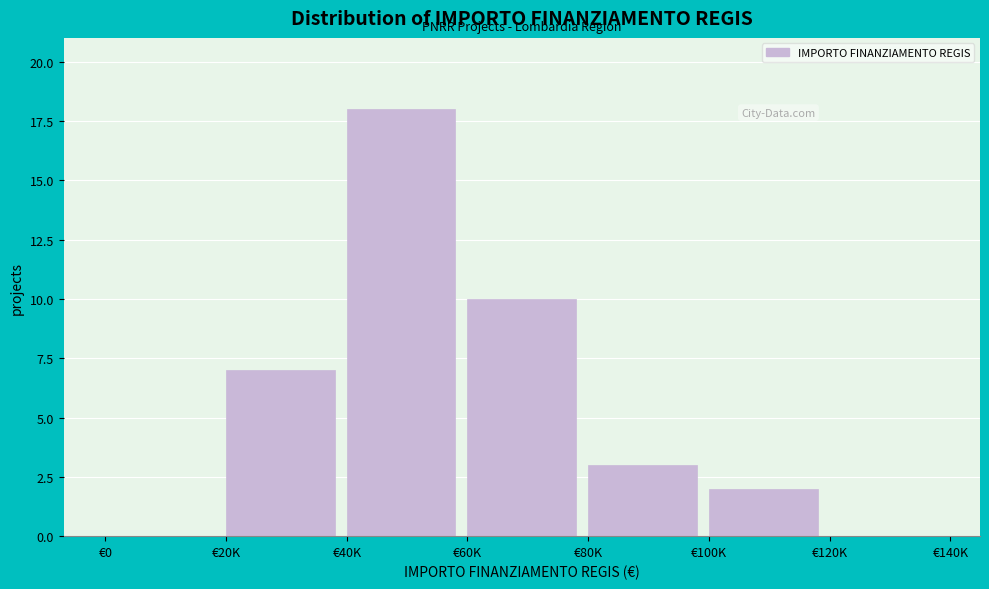

Reading left to right, transcribe all the data shown in this chart.

€0=0	€20K=7	€40K=18	€60K=10	€80K=3	€100K=2	€120K=0